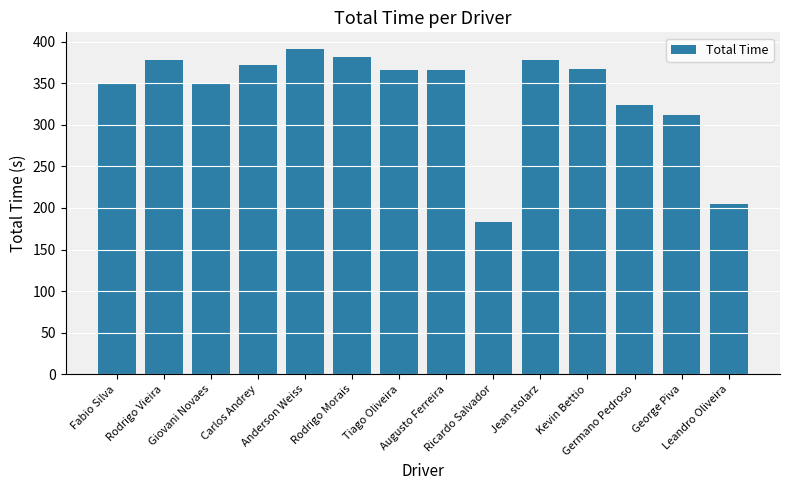

The value at Rodrigo Vieira is 377.8. True or false?

True